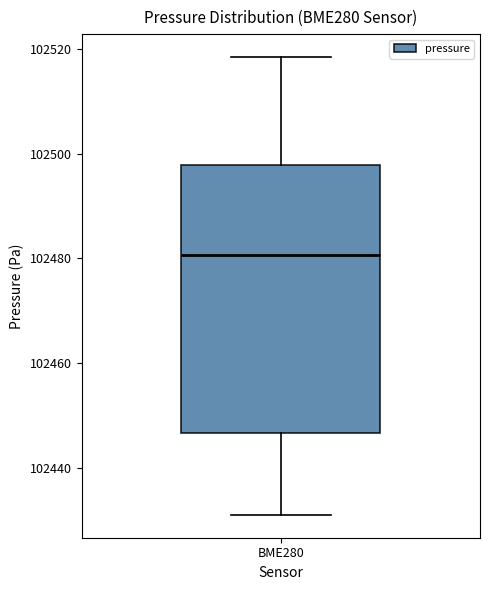

Transcribe this box plot: give where the median line is, the range the box spans, and where the two whiskers end, as read against the y-axis. The values are not printed on the chart, so give them approximately, as read against the axis.

median 102480, box 102446 to 102498, whiskers 102432 to 102518